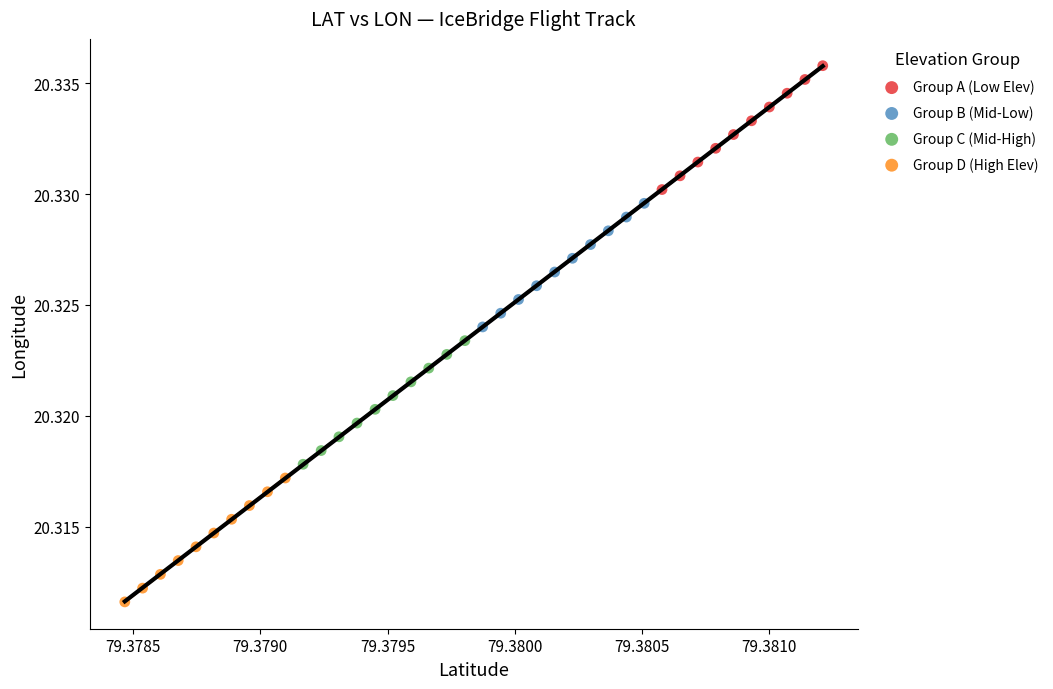

Which series reaches the minimum Y coordinate?

Group D (High Elev)